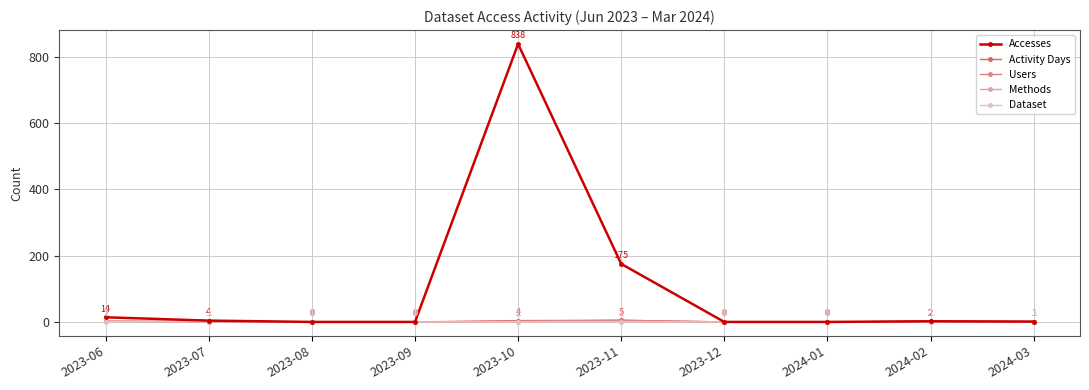

Which series changed the most between 2023-11 and 2023-12?

Accesses